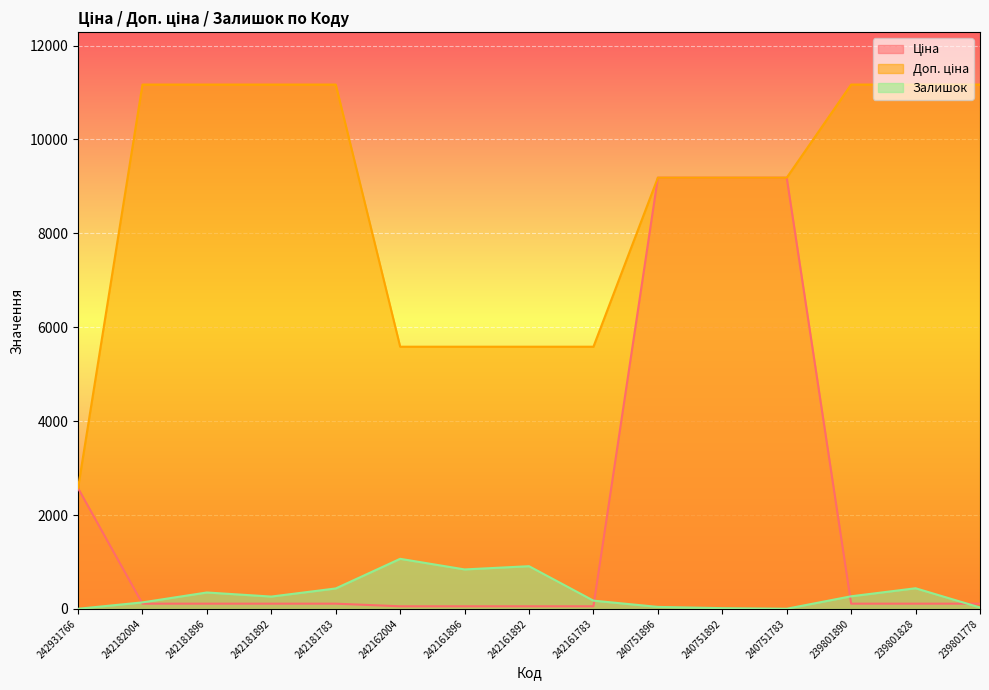

What are all the series names shown in the legend?

Ціна, Доп. ціна, Залишок